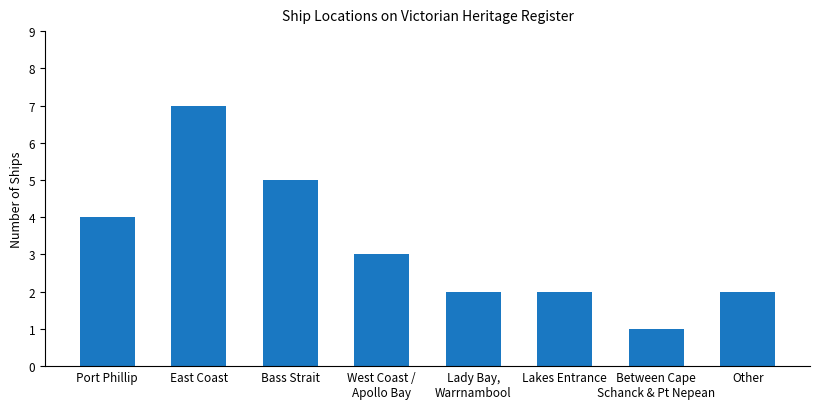

What is the minimum value shown in the chart?

1